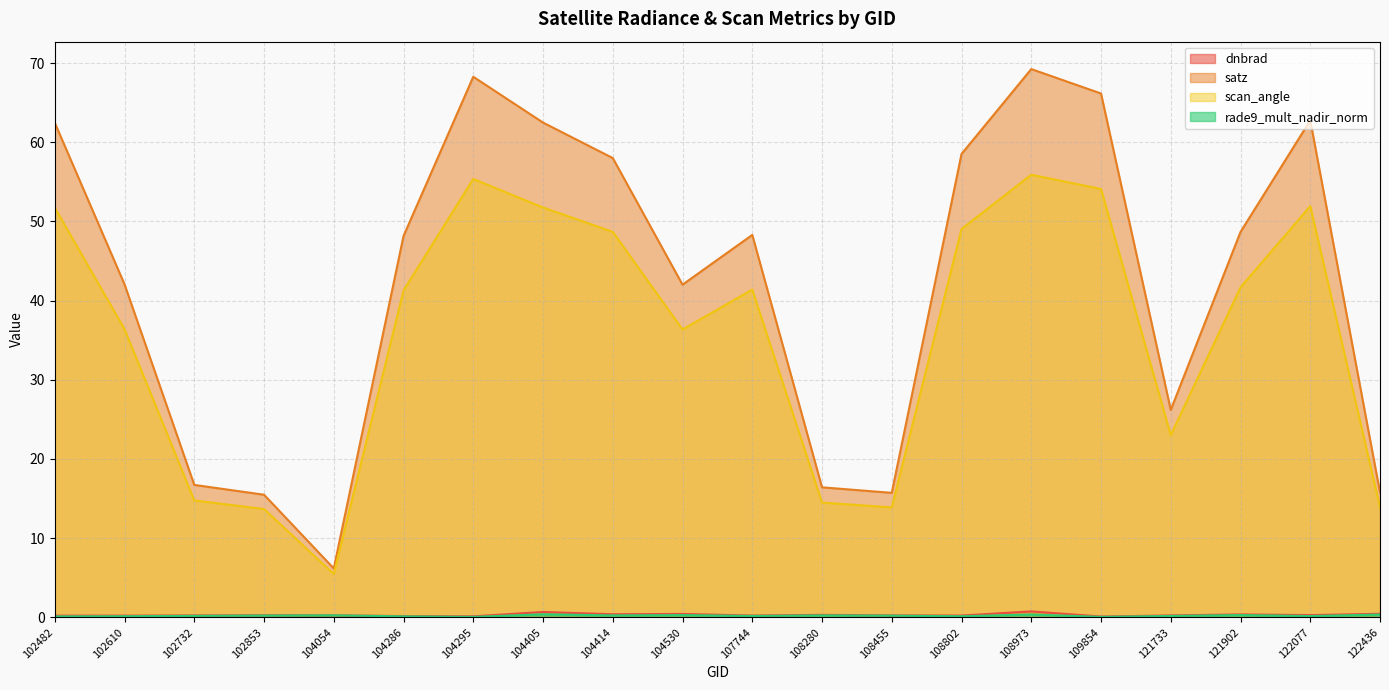

Is the value of scan_angle at 102482 greater than the value of rade9_mult_nadir_norm at 104286?

Yes